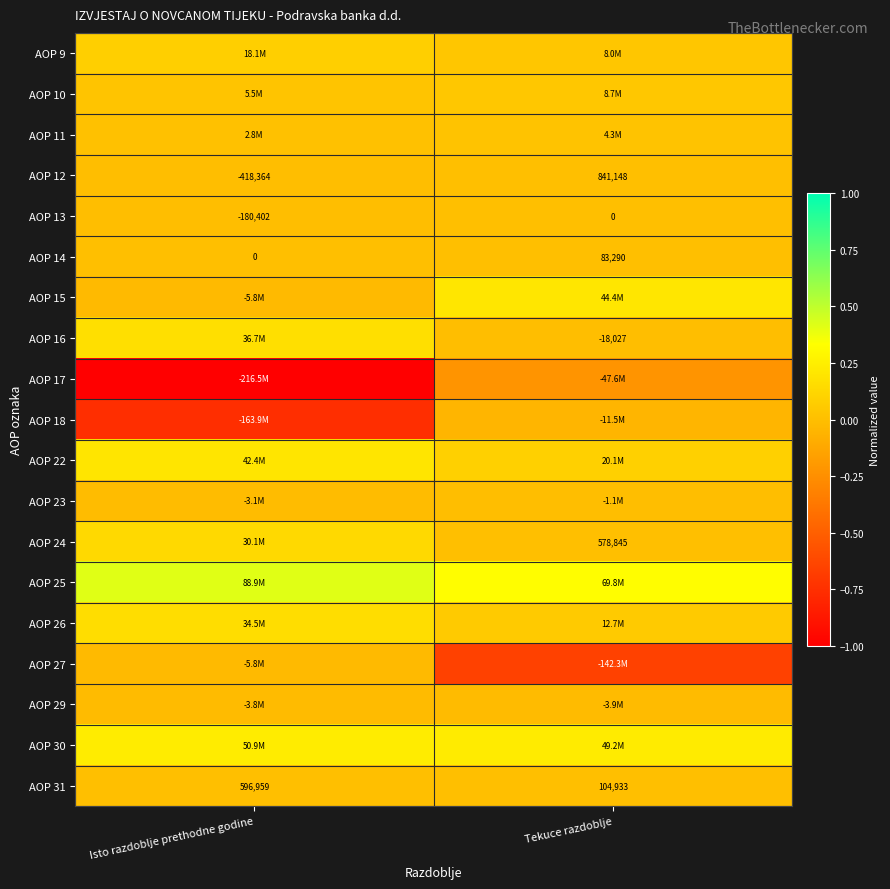

Is the value of AOP 13 at Isto razdoblje prethodne godine greater than the value of AOP 31 at Isto razdoblje prethodne godine?

No